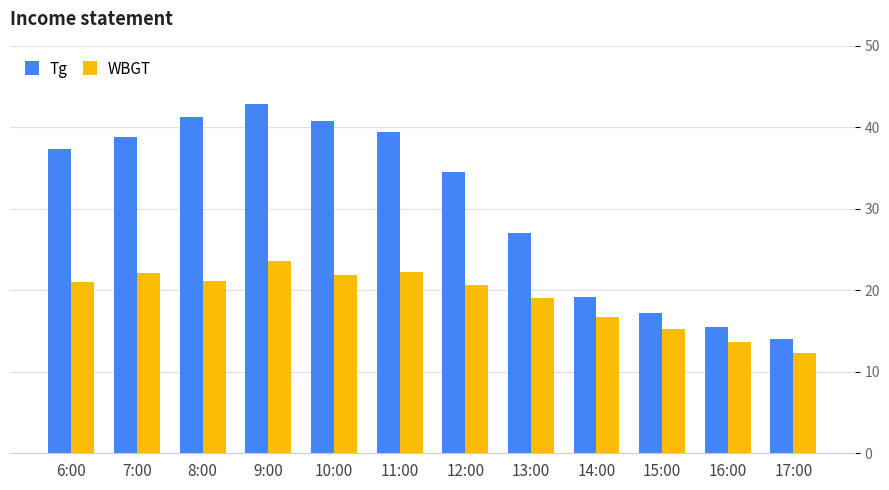

Rank the series by their average value, from highest to lowest.

Tg, WBGT